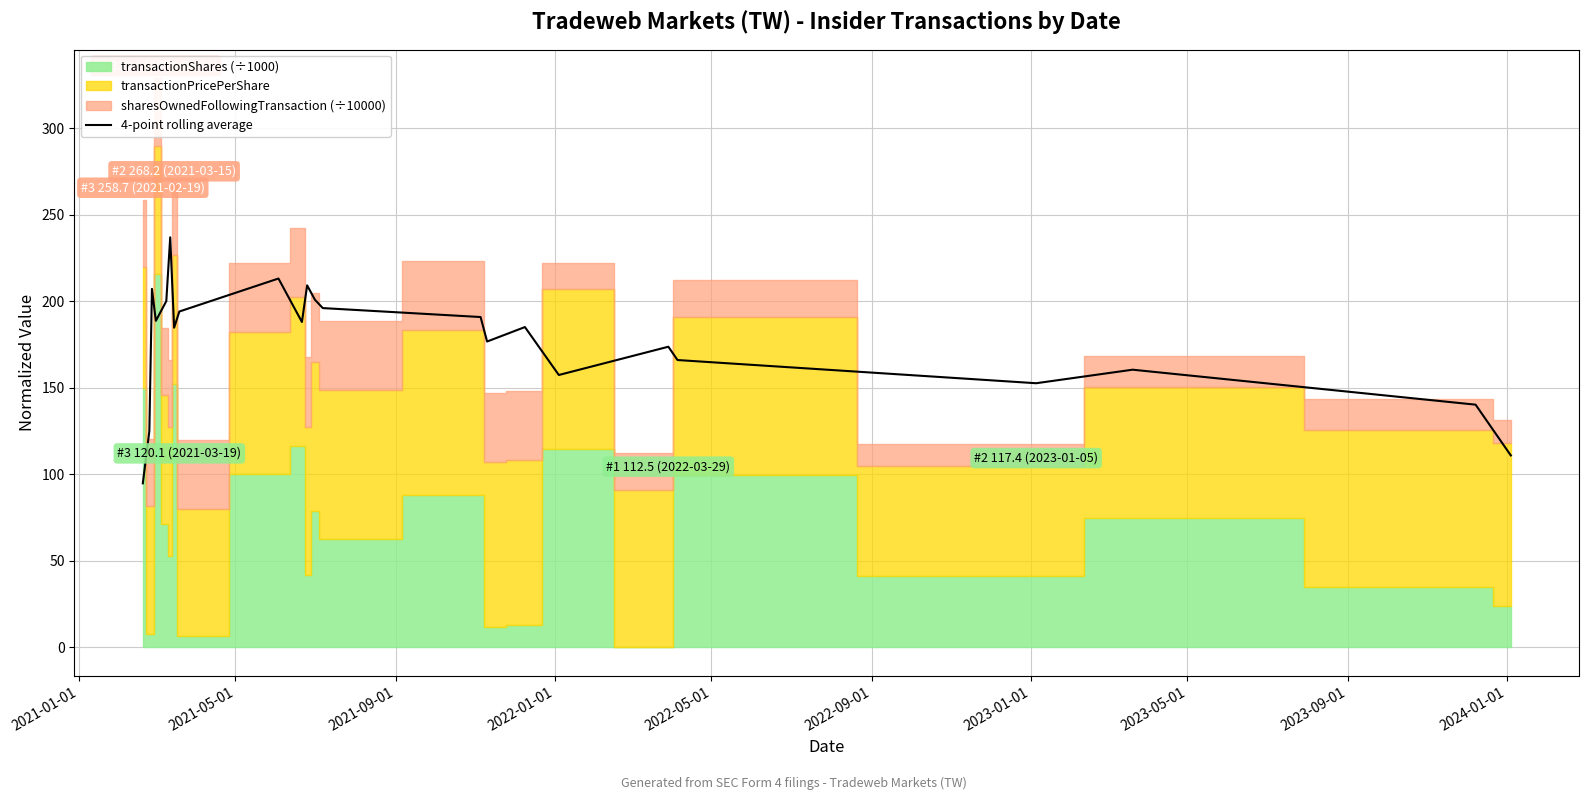

How many interior local peaks (higher than both neighbors) does the data have?

7